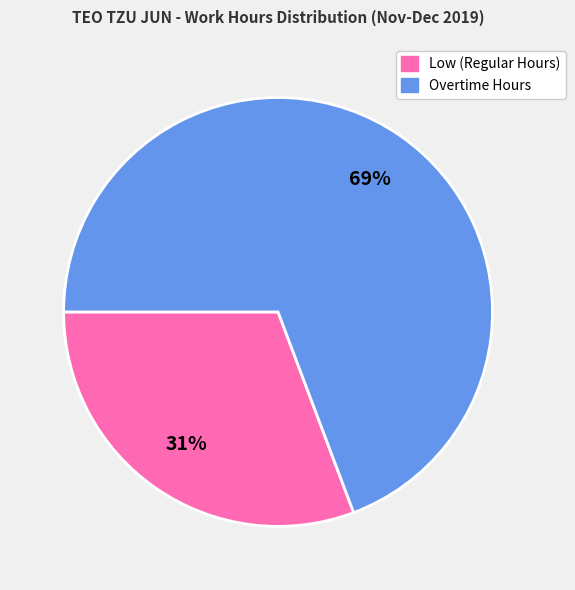

To the nearest percent, what is the average slice percentage?

50%